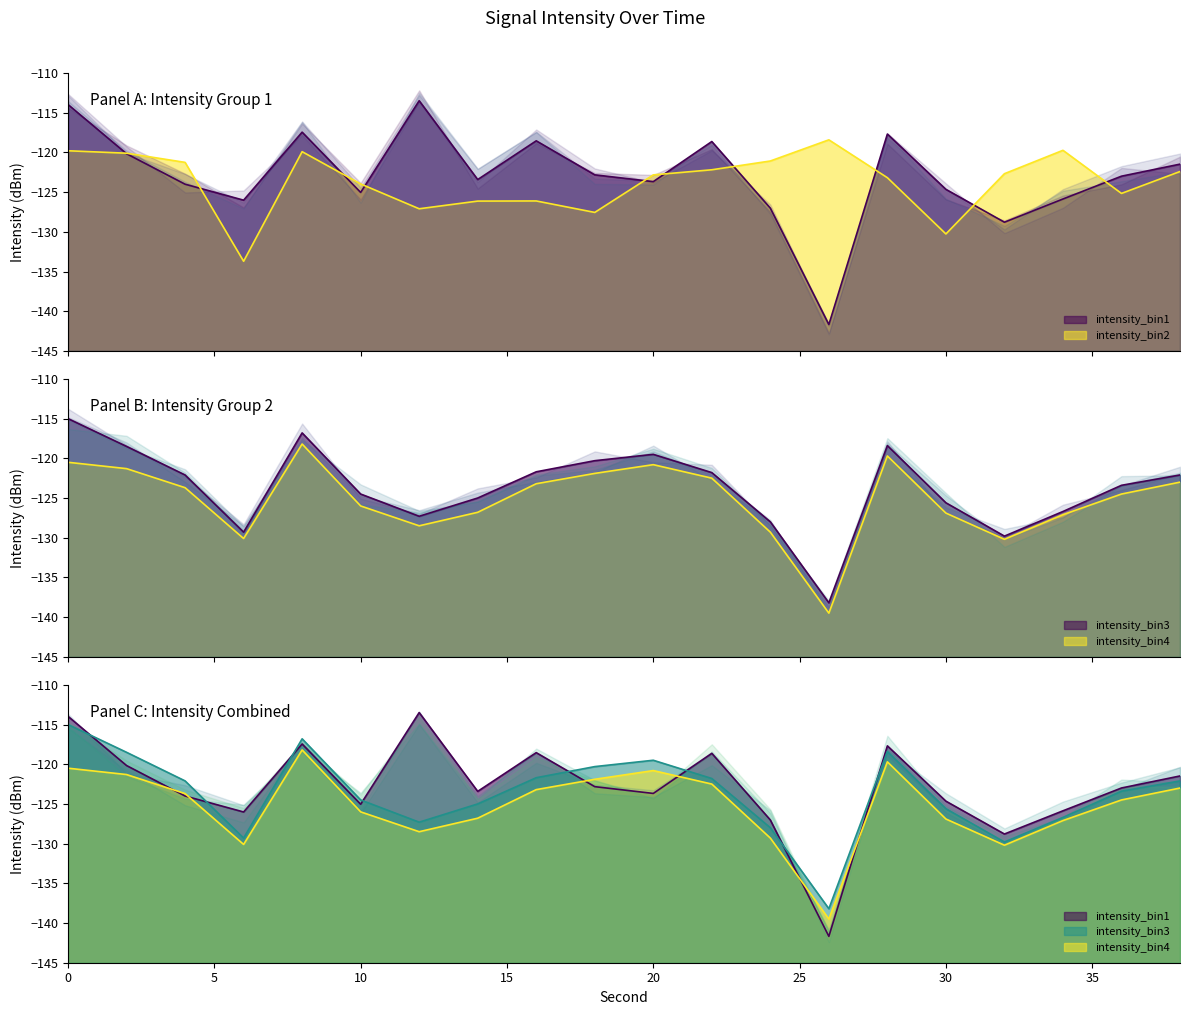

How many distinct data groups are displayed?

4